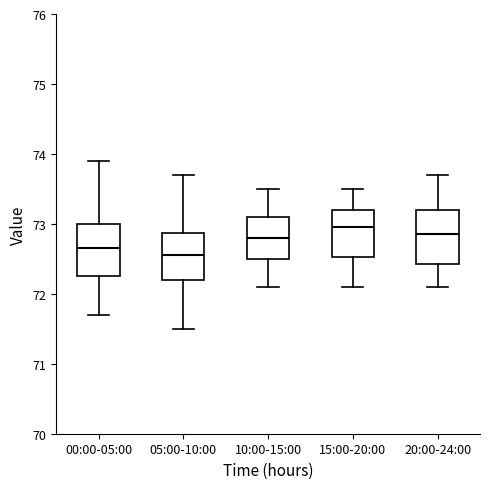

Reading left to right, transcribe this box plot: for each box, give where its median line is, the range the box spans, and where its two whiskers end, as read against the y-axis. The values are not printed on the chart, so give them approximately, as read against the axis.

00:00-05:00: median 72.7, box 72.3 to 73.0, whiskers 71.7 to 73.9
05:00-10:00: median 72.6, box 72.2 to 72.9, whiskers 71.5 to 73.7
10:00-15:00: median 72.8, box 72.5 to 73.1, whiskers 72.1 to 73.5
15:00-20:00: median 73.0, box 72.5 to 73.2, whiskers 72.1 to 73.5
20:00-24:00: median 72.9, box 72.4 to 73.2, whiskers 72.1 to 73.7